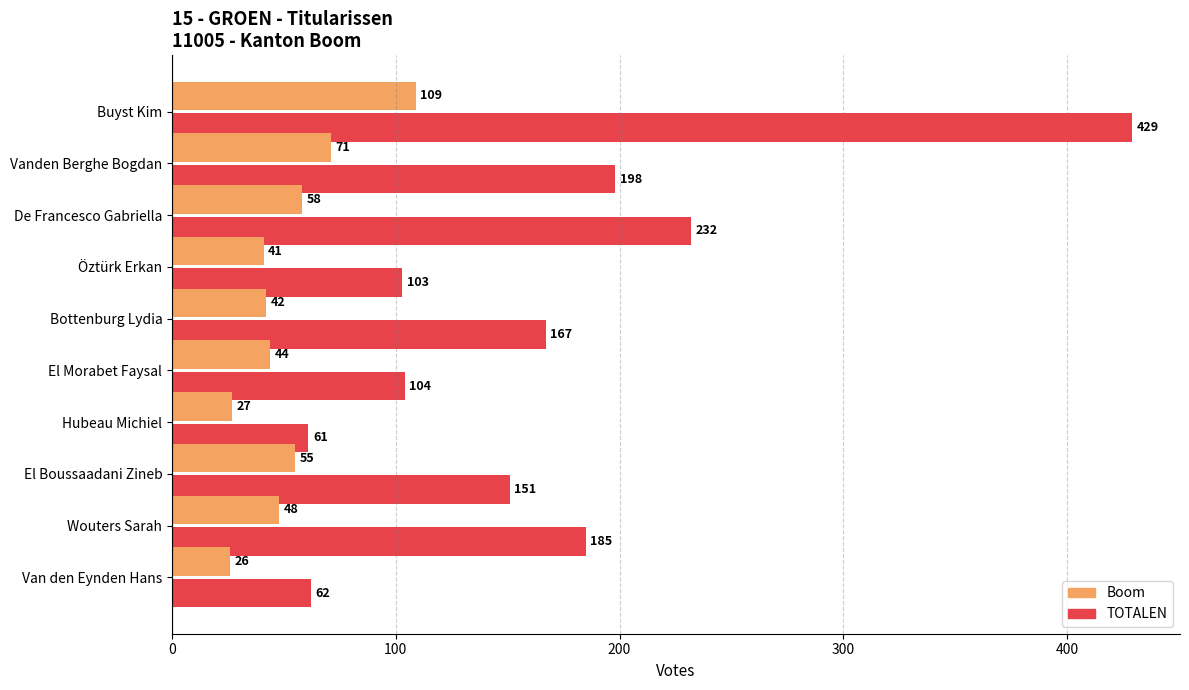

Which category has the lowest value across all series?

Van den Eynden Hans